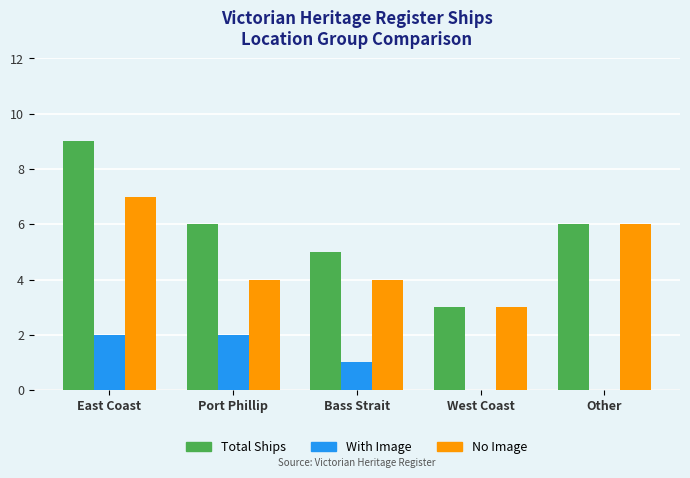

How many groups of bars are there?

5